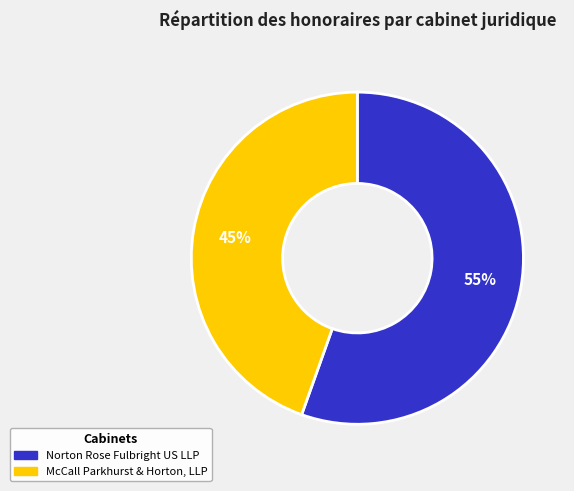

To the nearest percent, what is the combined percentage of McCall Parkhurst & Horton, LLP and Norton Rose Fulbright US LLP?

100%